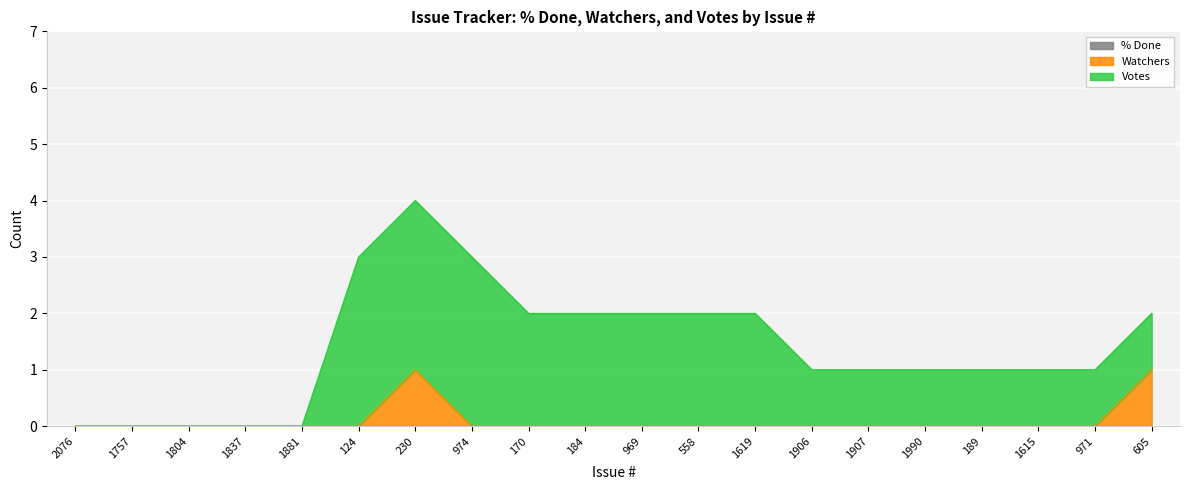

Reading left to right, transcribe all the data shown in this chart.

% Done: 0	0	0	0	0	0	0	0	0	0	0	0	0	0	0	0	0	0	0	0
Watchers: 0	0	0	0	0	0	1	0	0	0	0	0	0	0	0	0	0	0	0	1
Votes: 0	0	0	0	0	3	3	3	2	2	2	2	2	1	1	1	1	1	1	1